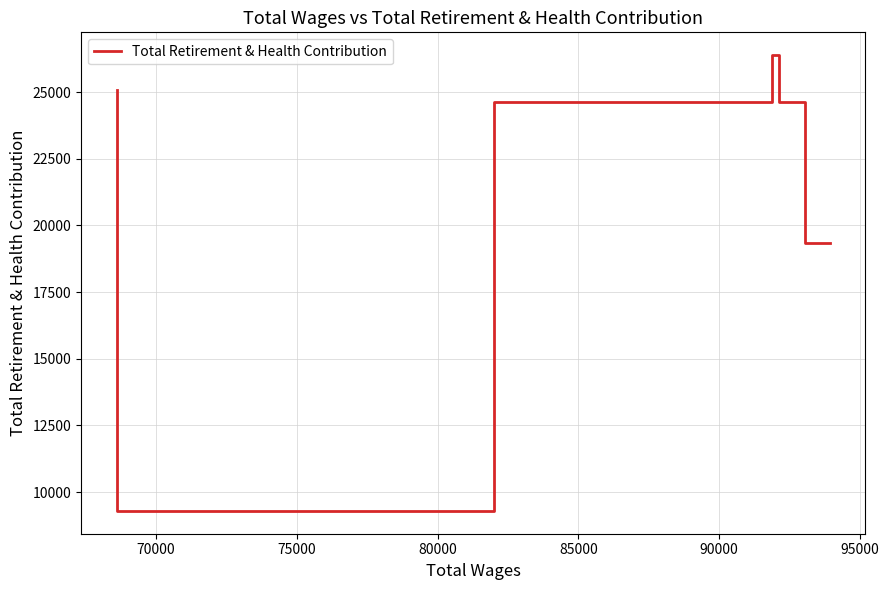

How many lines are shown in the chart?

1